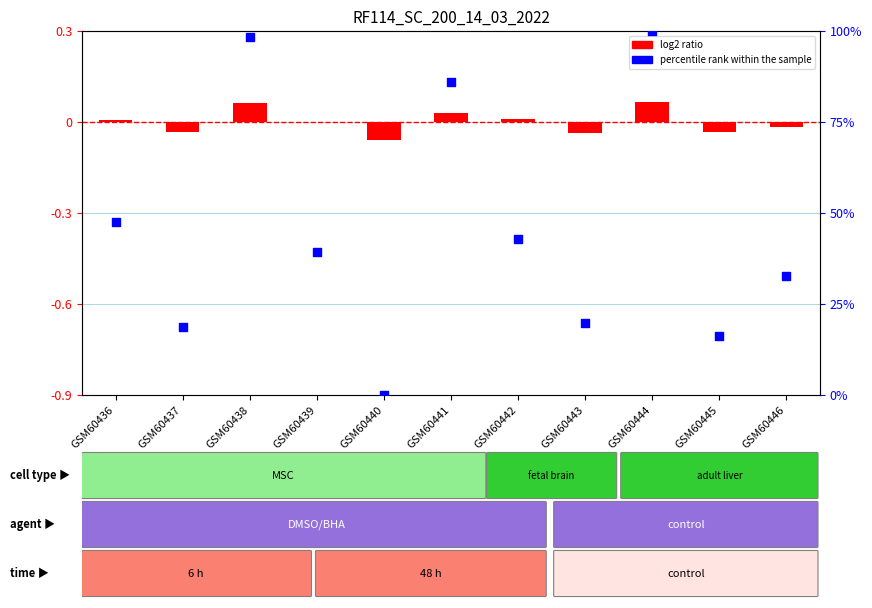

What is the total value across all series at GSM60444?

100.1